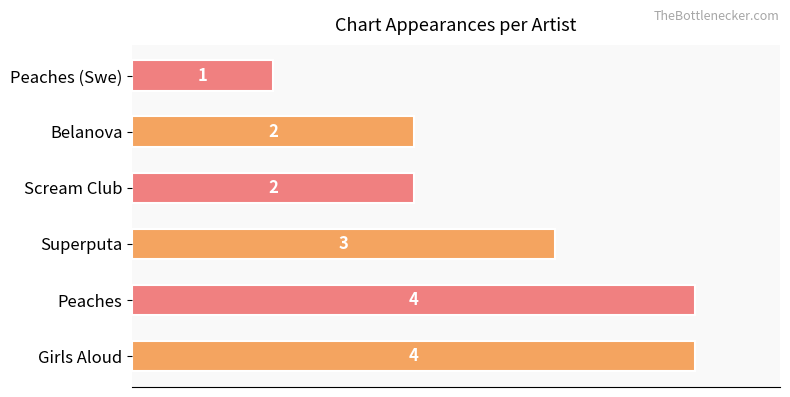

The chart shows a value of 4 at Peaches. True or false?

True